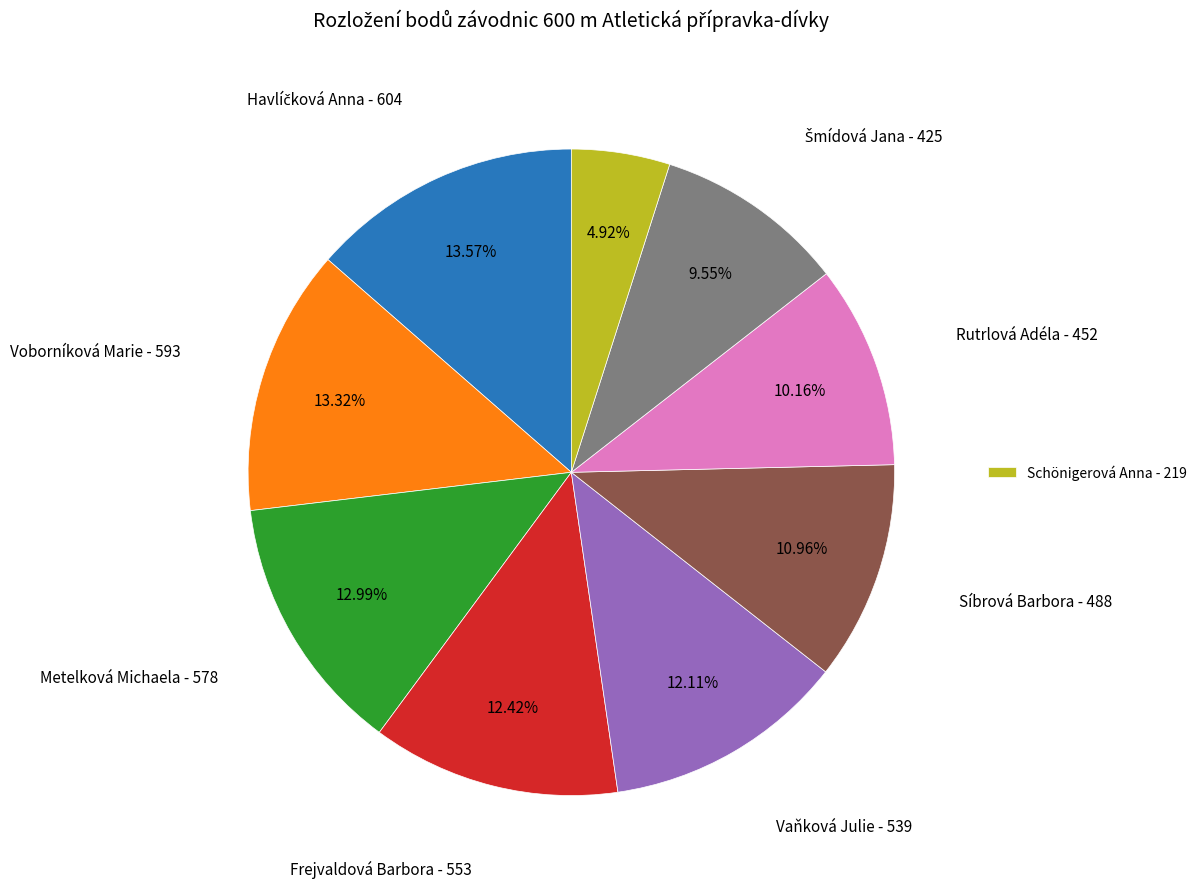

How many segments does this pie chart have?

9